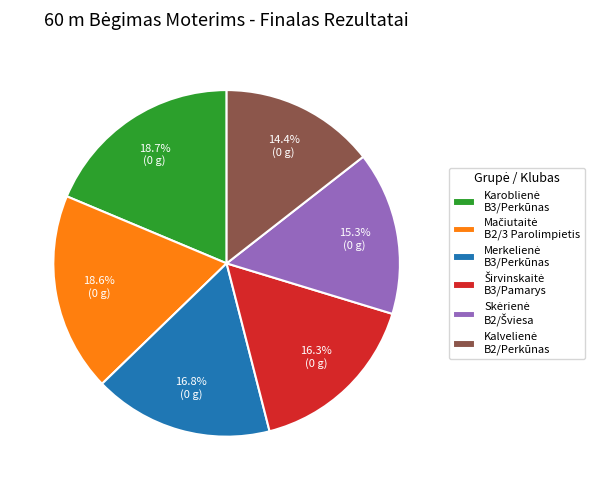

Is there a majority slice in this chart?

No